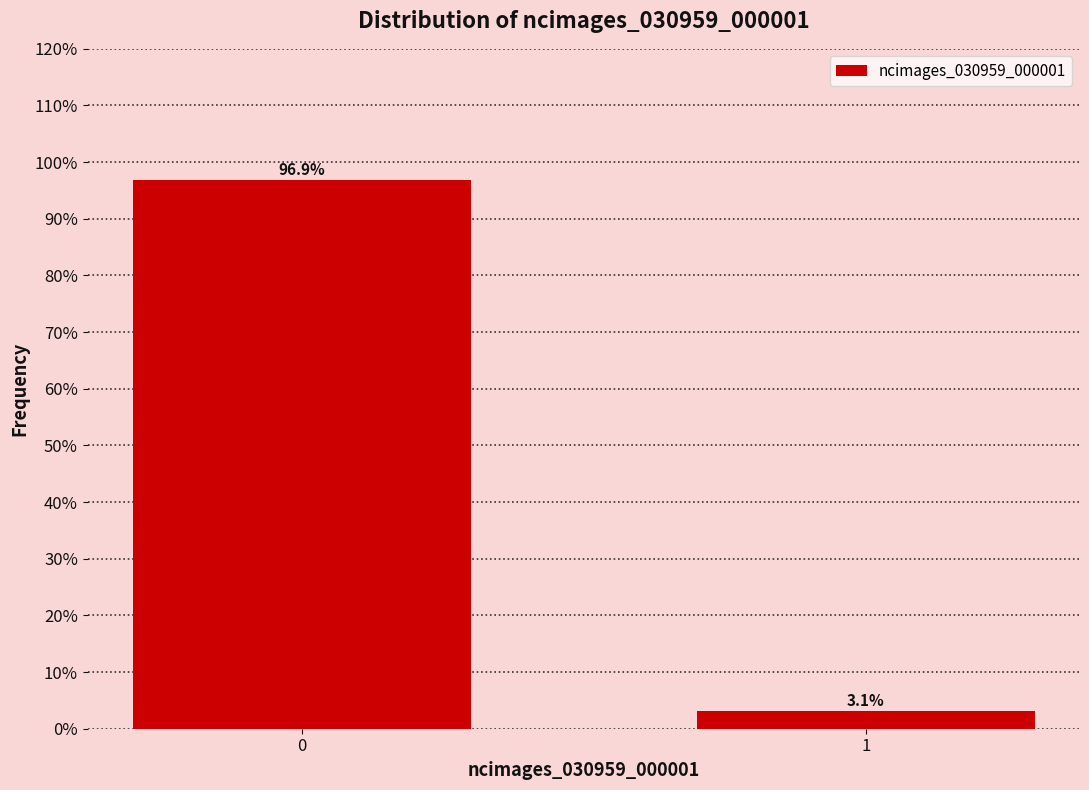

Reading left to right, transcribe all the data shown in this chart.

96.9	3.1